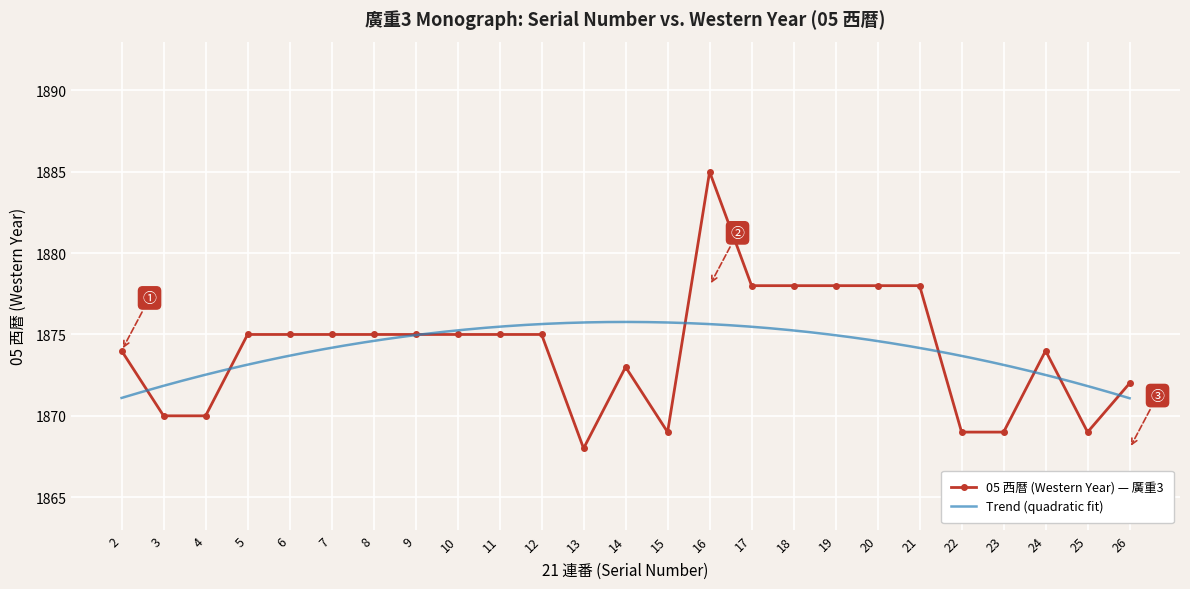

List the labels in order of value, largest first.

16, 17, 18, 19, 20, 21, 5, 6, 7, 8, 9, 10, 11, 12, 2, 24, 14, 26, 3, 4, 15, 22, 23, 25, 13